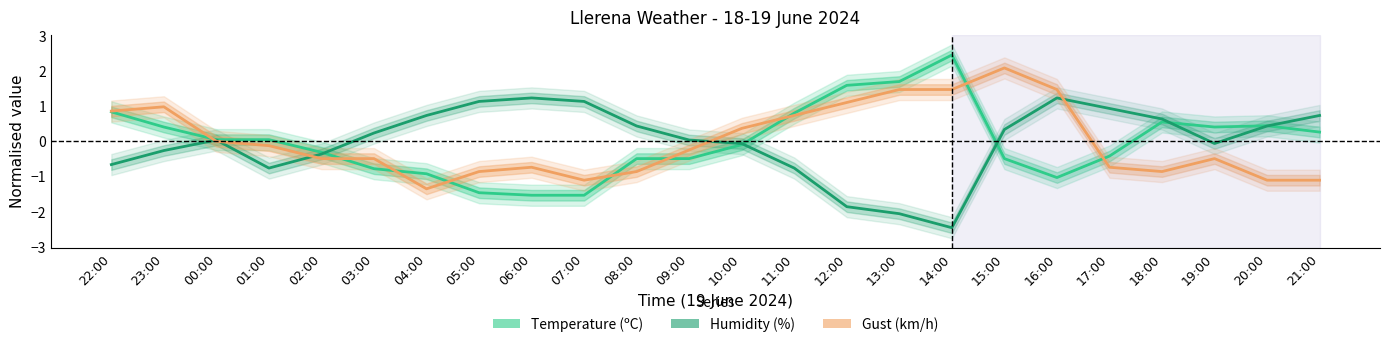

Reading left to right, what are all the values shown in this chart?

Temperature (ºC): 22:00=0.8	23:00=0.4	00:00=0.0	01:00=0.0	02:00=-0.3	03:00=-0.8	04:00=-0.9	05:00=-1.5	06:00=-1.5	07:00=-1.5	08:00=-0.5	09:00=-0.5	10:00=-0.1	11:00=0.8	12:00=1.6	13:00=1.7	14:00=2.5	15:00=-0.5	16:00=-1.0	17:00=-0.4	18:00=0.6	19:00=0.4	20:00=0.4	21:00=0.3
Humidity (%): 22:00=-0.7	23:00=-0.3	00:00=0.0	01:00=-0.8	02:00=-0.4	03:00=0.2	04:00=0.7	05:00=1.1	06:00=1.2	07:00=1.1	08:00=0.4	09:00=0.0	10:00=-0.1	11:00=-0.8	12:00=-1.9	13:00=-2.1	14:00=-2.5	15:00=0.3	16:00=1.2	17:00=0.9	18:00=0.6	19:00=-0.1	20:00=0.4	21:00=0.7
Gust (km/h): 22:00=0.9	23:00=1.0	00:00=0.0	01:00=-0.1	02:00=-0.5	03:00=-0.5	04:00=-1.3	05:00=-0.9	06:00=-0.7	07:00=-1.1	08:00=-0.9	09:00=-0.2	10:00=0.4	11:00=0.7	12:00=1.1	13:00=1.5	14:00=1.5	15:00=2.1	16:00=1.5	17:00=-0.7	18:00=-0.9	19:00=-0.5	20:00=-1.1	21:00=-1.1